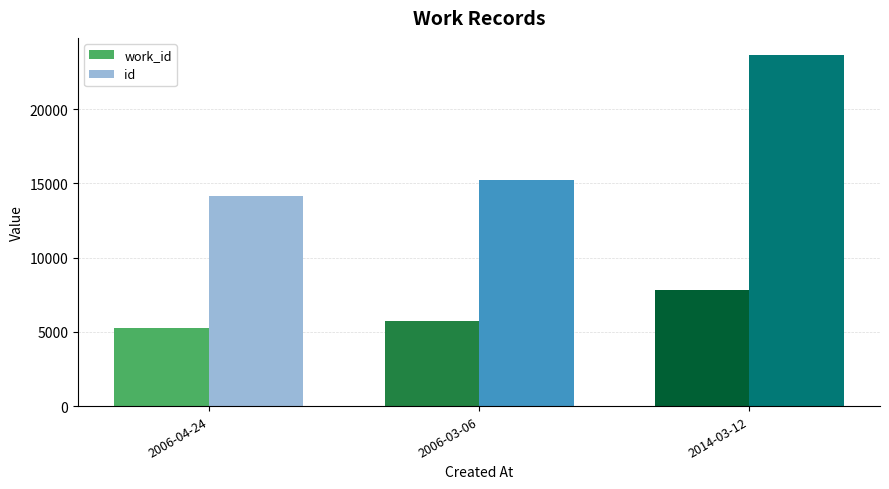

What is the value of the work_id bar at the 2nd from the left?

5703